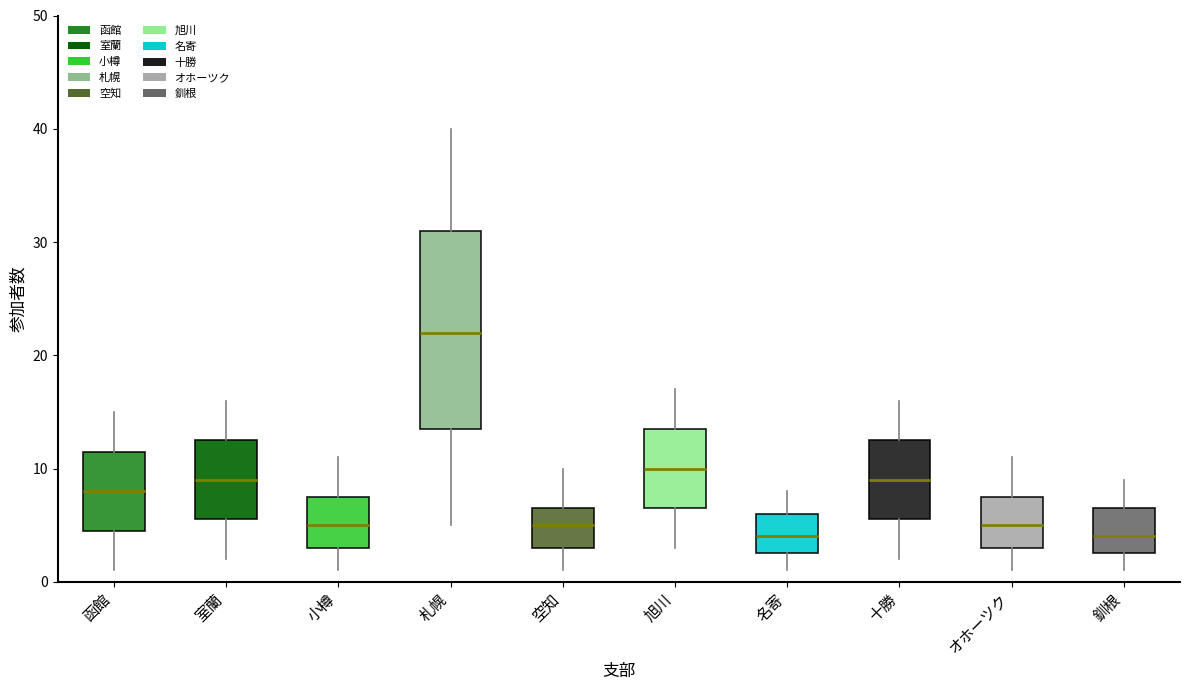

Reading left to right, transcribe this box plot: for each box, give where its median line is, the range the box spans, and where its two whiskers end, as read against the y-axis. The values are not printed on the chart, so give them approximately, as read against the axis.

函館: median 8, box 5 to 12, whiskers 1 to 15
室蘭: median 9, box 6 to 13, whiskers 2 to 16
小樽: median 5, box 3 to 8, whiskers 1 to 11
札幌: median 22, box 14 to 31, whiskers 5 to 40
空知: median 5, box 3 to 7, whiskers 1 to 10
旭川: median 10, box 7 to 14, whiskers 3 to 17
名寄: median 4, box 3 to 6, whiskers 1 to 8
十勝: median 9, box 6 to 13, whiskers 2 to 16
オホーツク: median 5, box 3 to 8, whiskers 1 to 11
釧根: median 4, box 3 to 7, whiskers 1 to 9